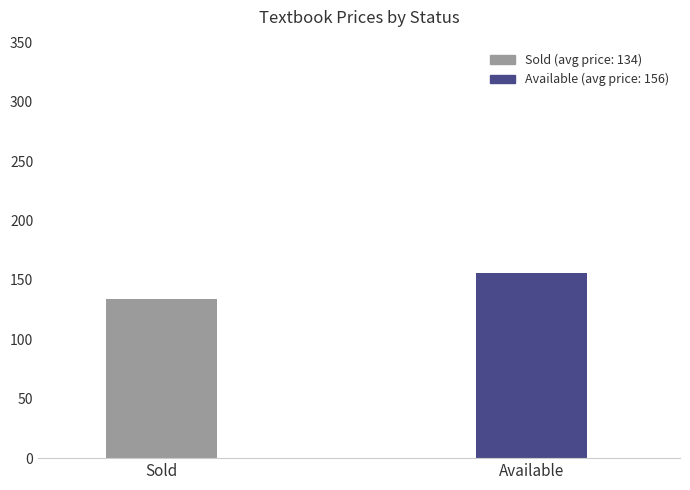

What is the greatest value displayed?

156